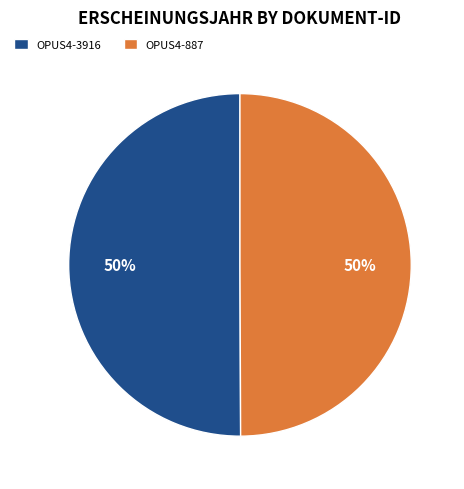

Count the number of slices in the pie.

2